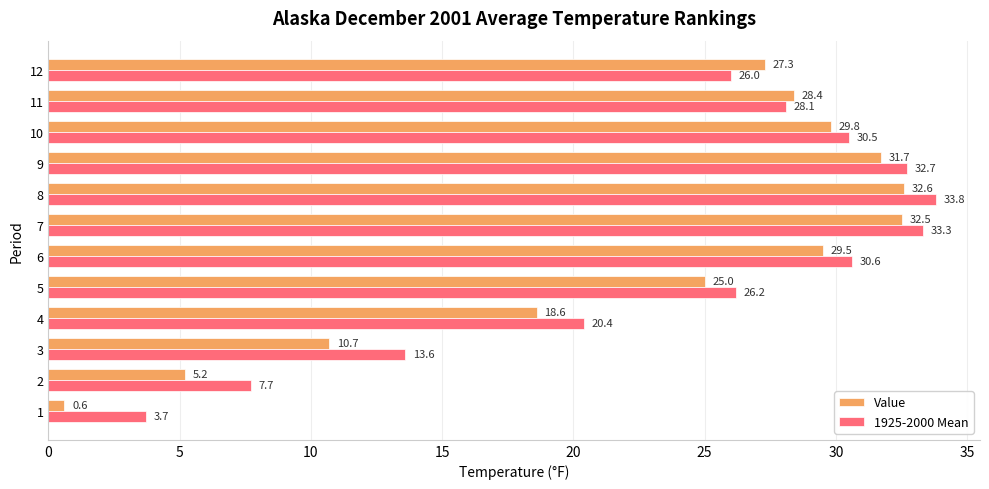

What is the difference between the maximum and minimum values in the Value series?

32.0